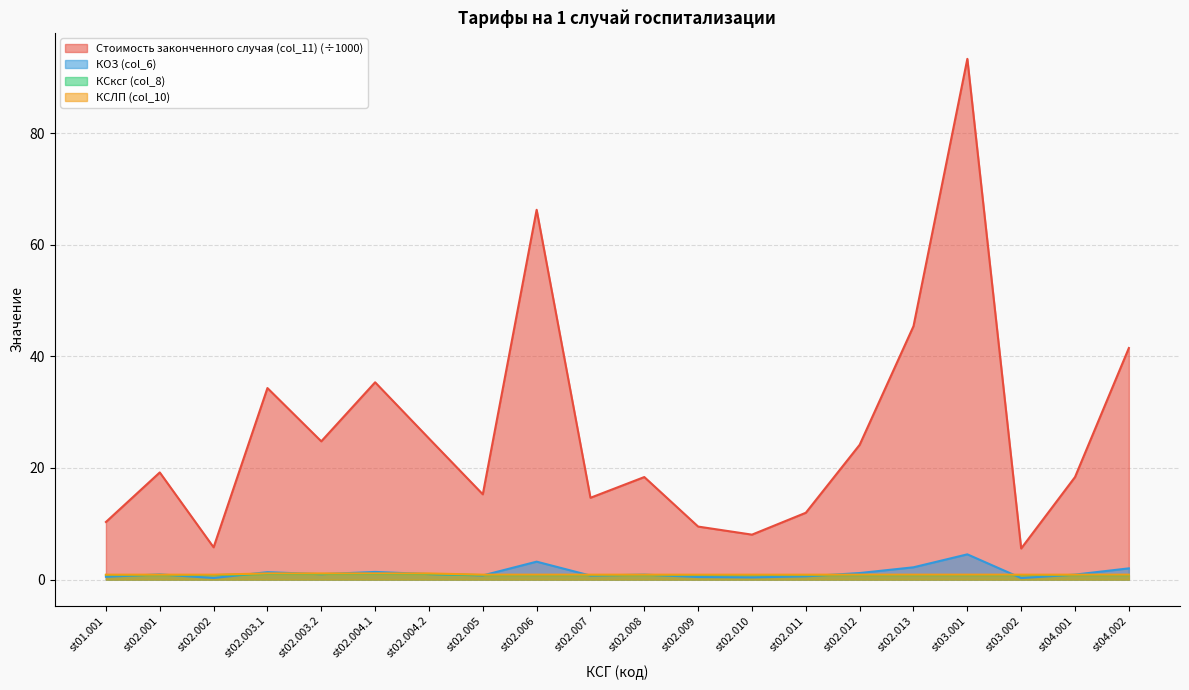

Reading left to right, list all the values displayed in this chart.

Стоимость законченного случая (col_11): 10.3	19.2	5.8	34.3	24.8	35.3	25.3	15.3	66.3	14.7	18.4	9.5	8.1	12.0	24.2	45.4	93.3	5.6	18.4	41.5
КОЗ (col_6): 0.5	0.9	0.3	1.3	1.0	1.4	1.0	0.7	3.2	0.7	0.9	0.5	0.4	0.6	1.2	2.2	4.5	0.3	0.9	2.0
КСксг (col_8): 0.8	0.8	0.8	1.0	1.0	1.0	1.0	0.8	0.8	0.8	0.8	0.8	0.8	0.8	0.8	0.8	0.8	0.8	0.8	0.8
КСЛП (col_10): 0.9	0.9	0.9	1.1	1.1	1.1	1.1	0.9	0.9	0.9	0.9	0.9	0.9	0.9	0.9	0.9	0.9	0.9	0.9	0.9